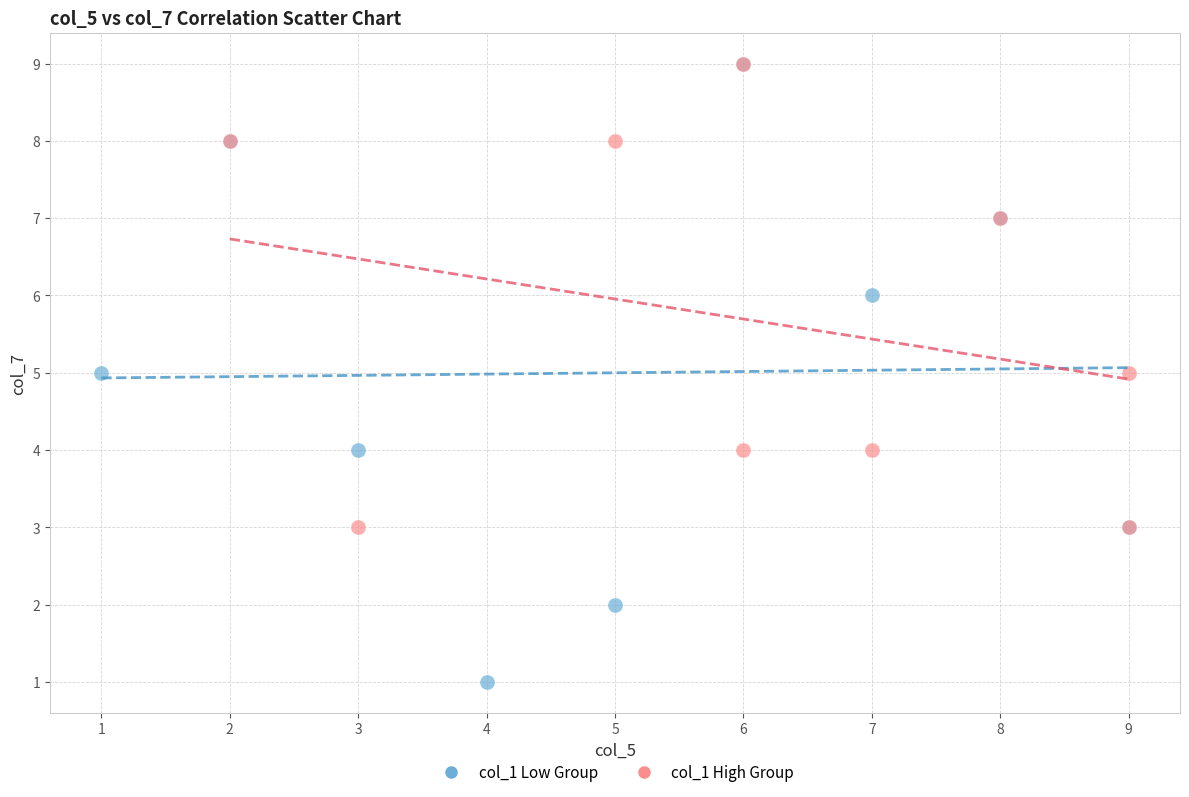

Which series has the largest Y range (max minus min)?

col_1 Low Group